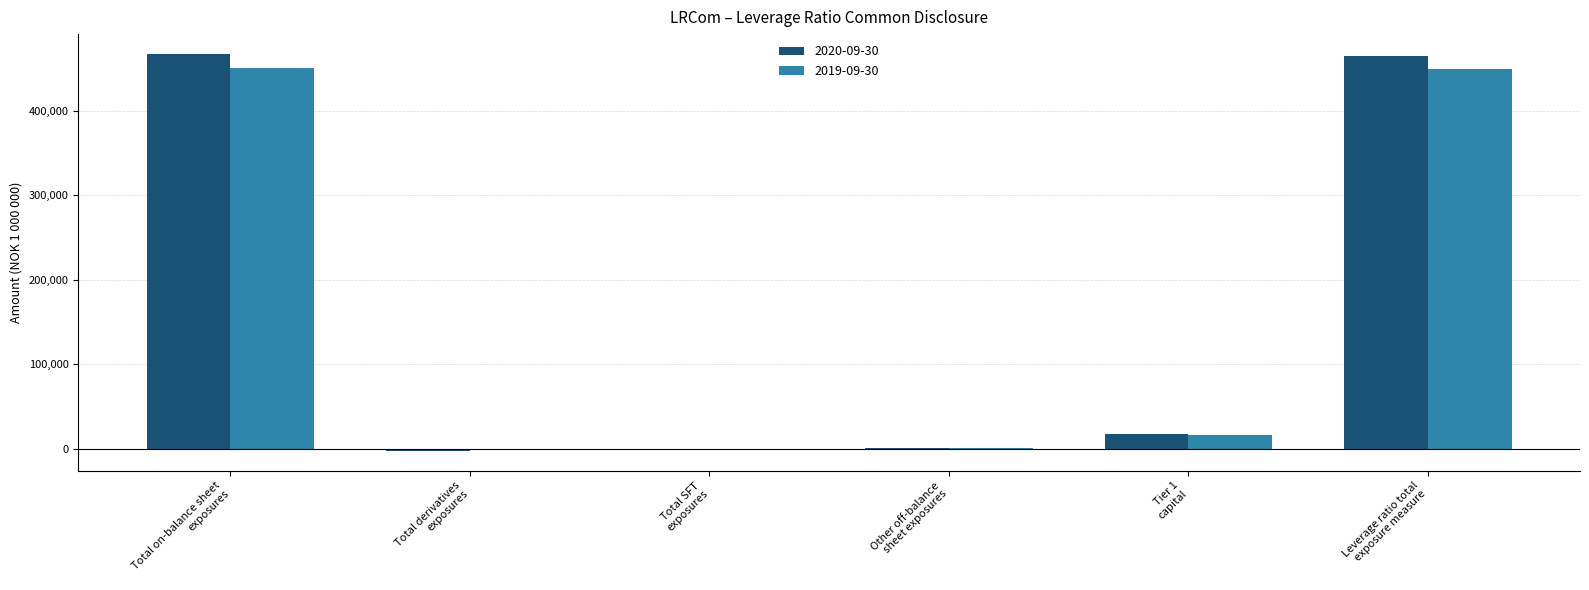

Is the value of 2019-09-30 at Tier 1
capital greater than the value of 2020-09-30 at Leverage ratio total
exposure measure?

No